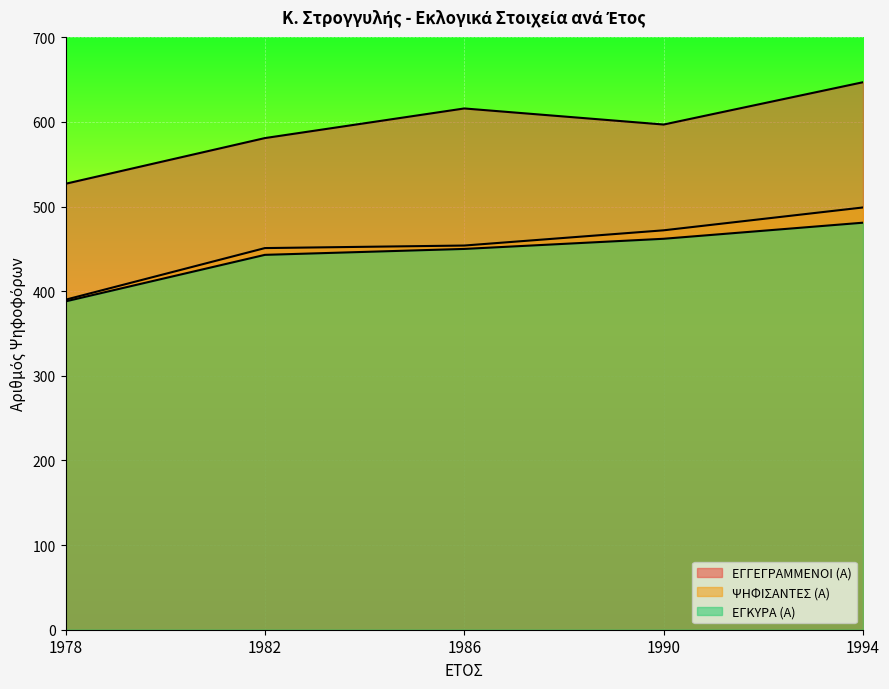

The ΨΗΦΙΣΑΝΤΕΣ (Α) series shows 595 at 1986. True or false?

False